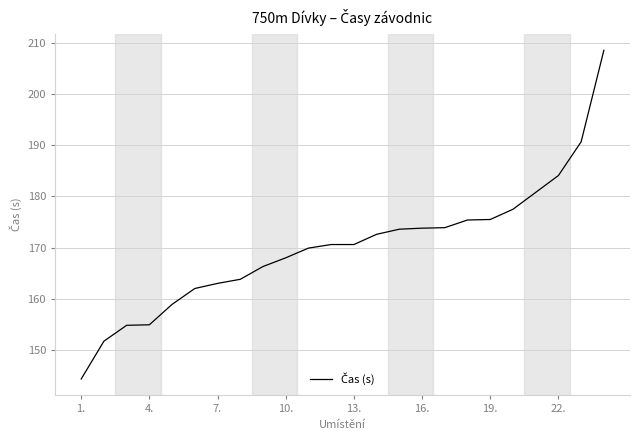

What is the difference between the maximum and minimum values?

64.3